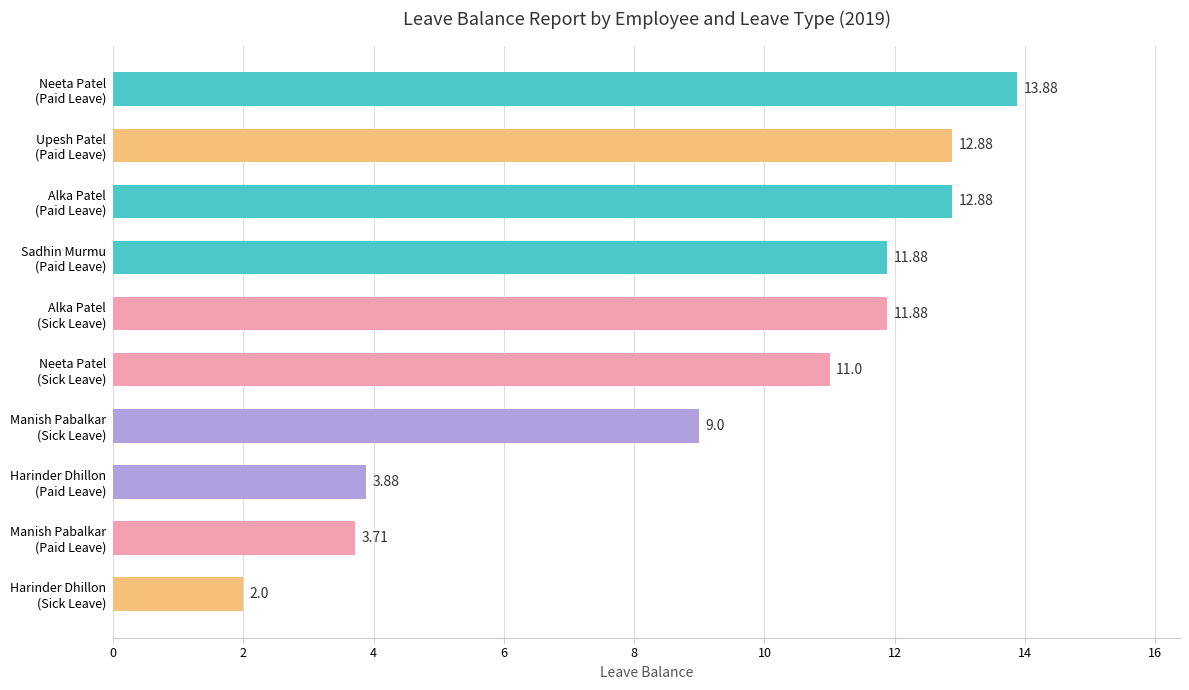

What is the difference between the second highest and minimum values?

10.9